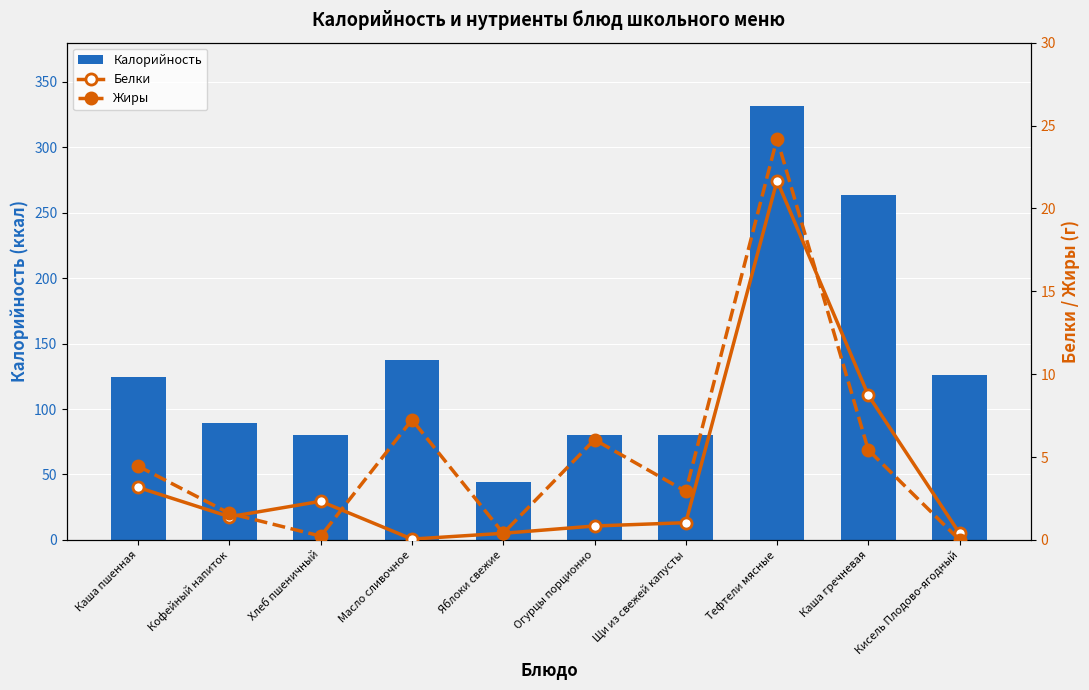

Which category has the lowest value across all series?

Кисель Плодово-ягодный